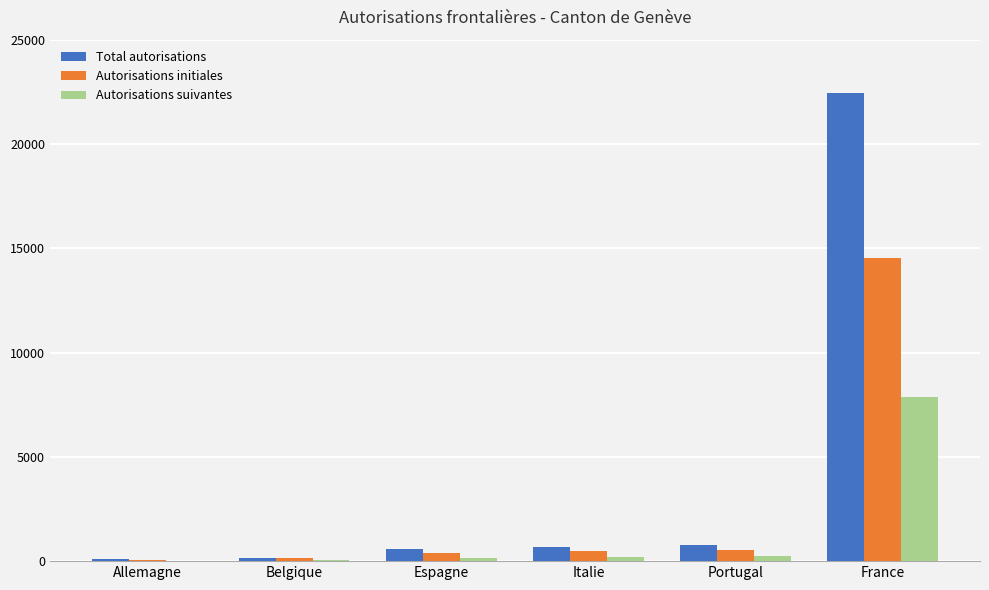

At which label does Autorisations initiales reach its peak?

France